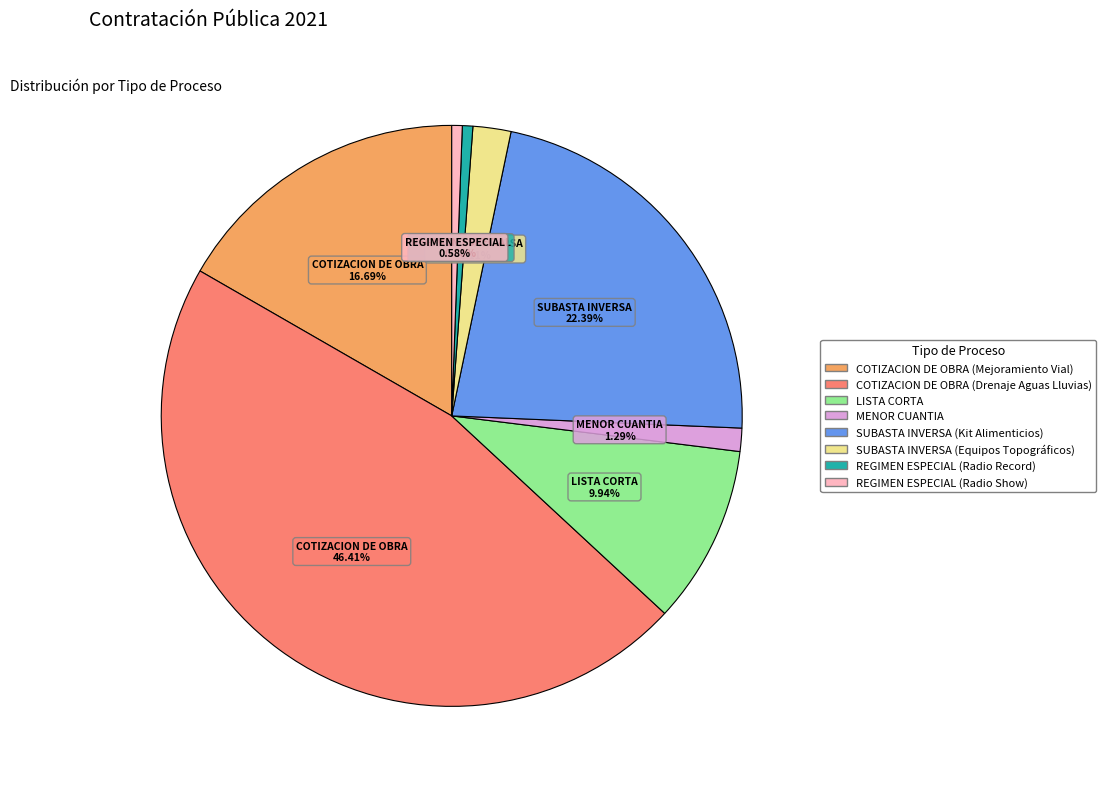

To the nearest percent, what is the average slice percentage?

12%